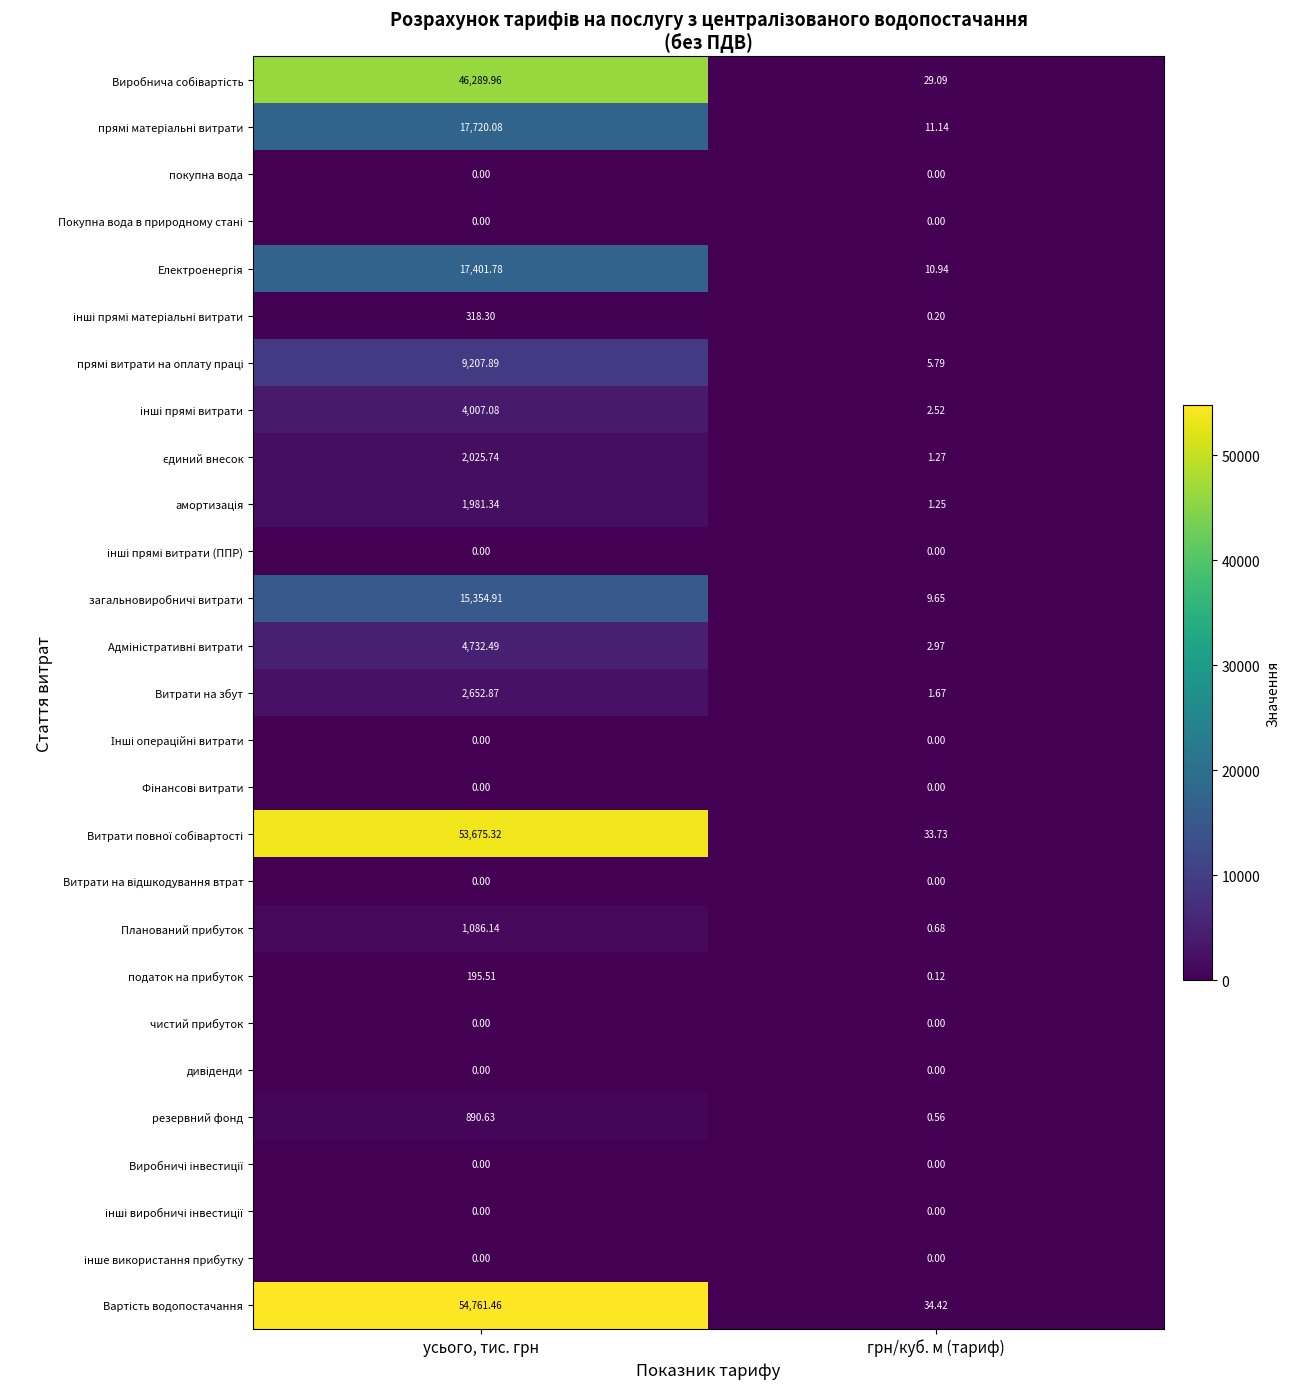

At which label is Планований прибуток closest to 543?

грн/куб. м (тариф)